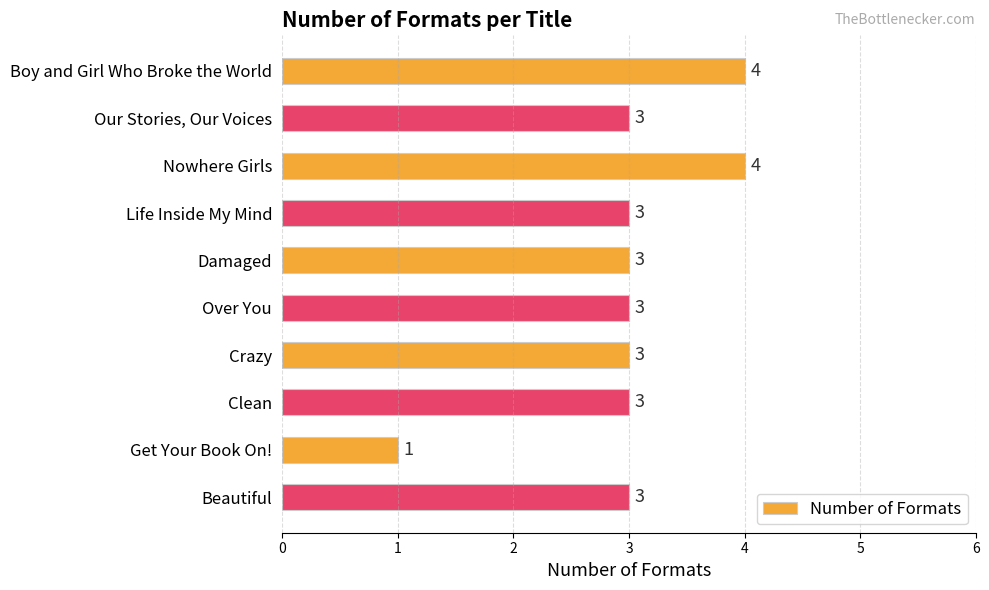

Is it true that the value at Clean is 2?

False